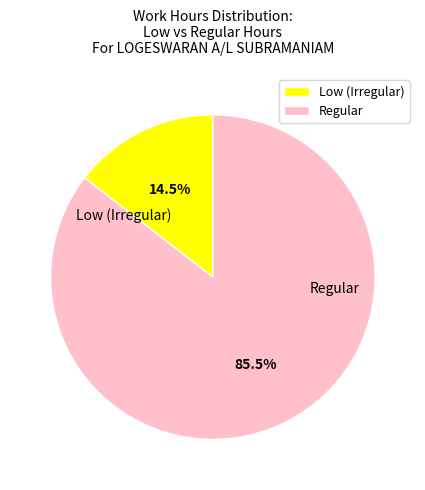

Does any single category account for the majority?

Yes